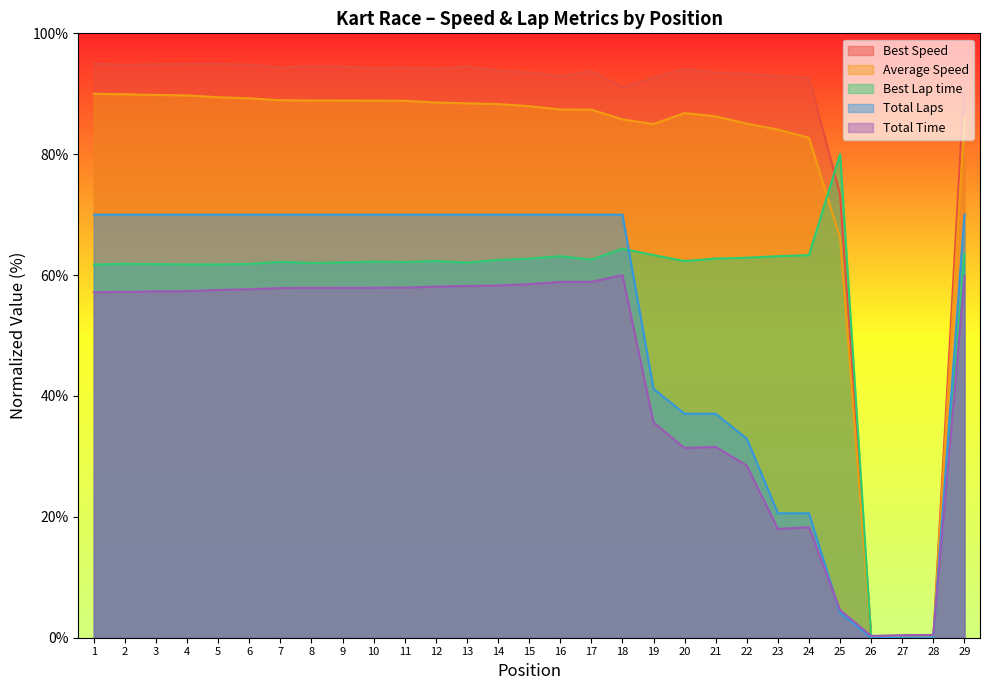

How many lines are shown in the chart?

5